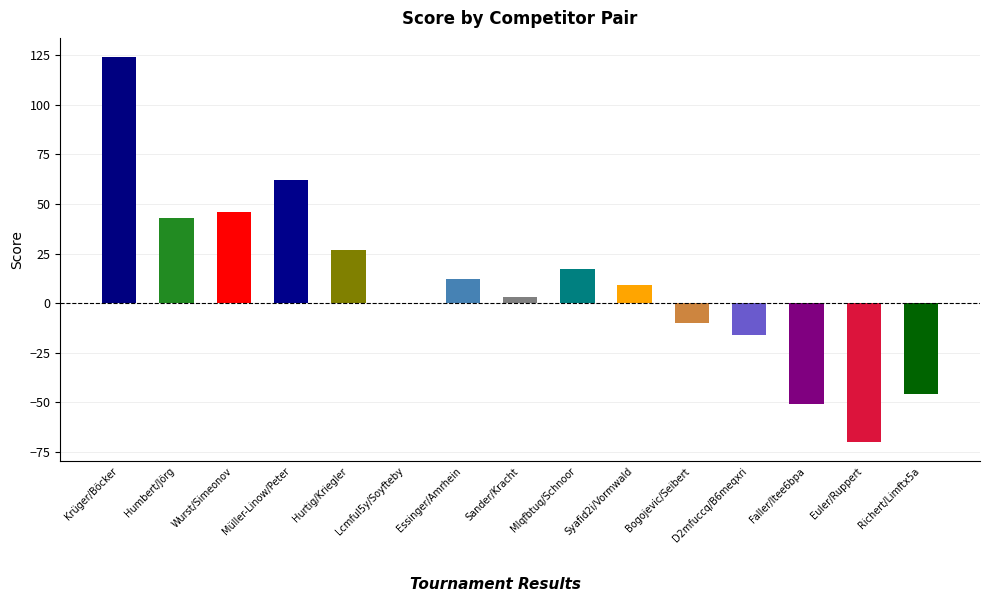

What is the sum of all values?

150